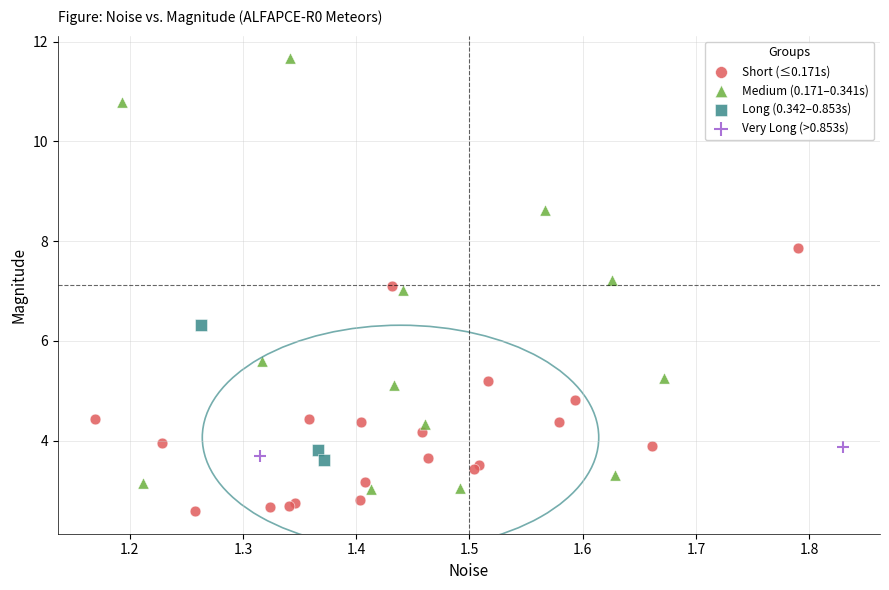

What are all the series names shown in the legend?

Short (≤0.171s), Medium (0.171–0.341s), Long (0.342–0.853s), Very Long (>0.853s)